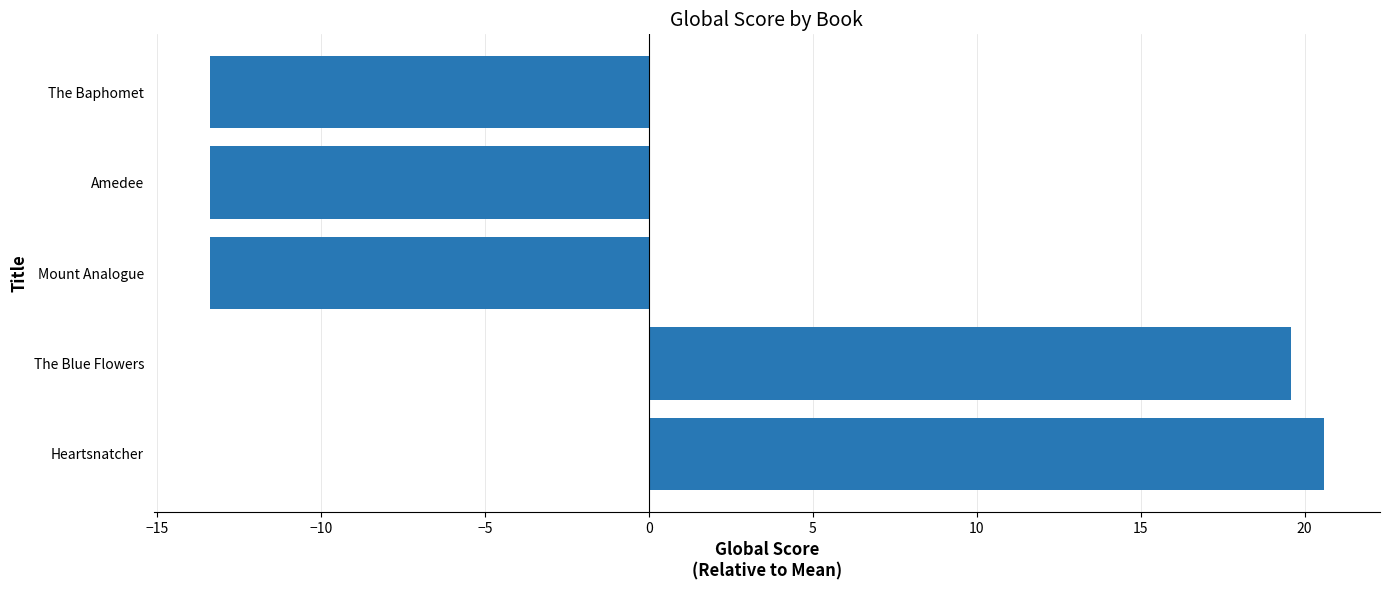

Count the number of data series in this chart.

1